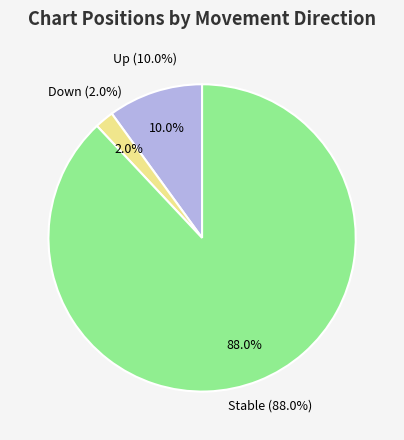

How many slices are in this pie chart?

3